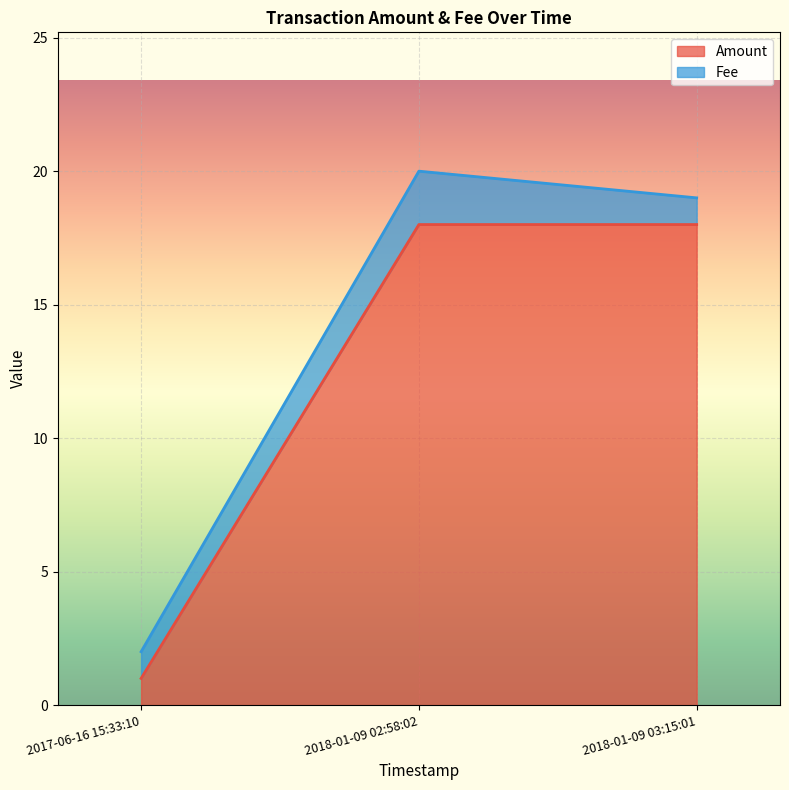

Which has a higher value, 2018-01-09 02:58:02 or 2017-06-16 15:33:10?

2018-01-09 02:58:02